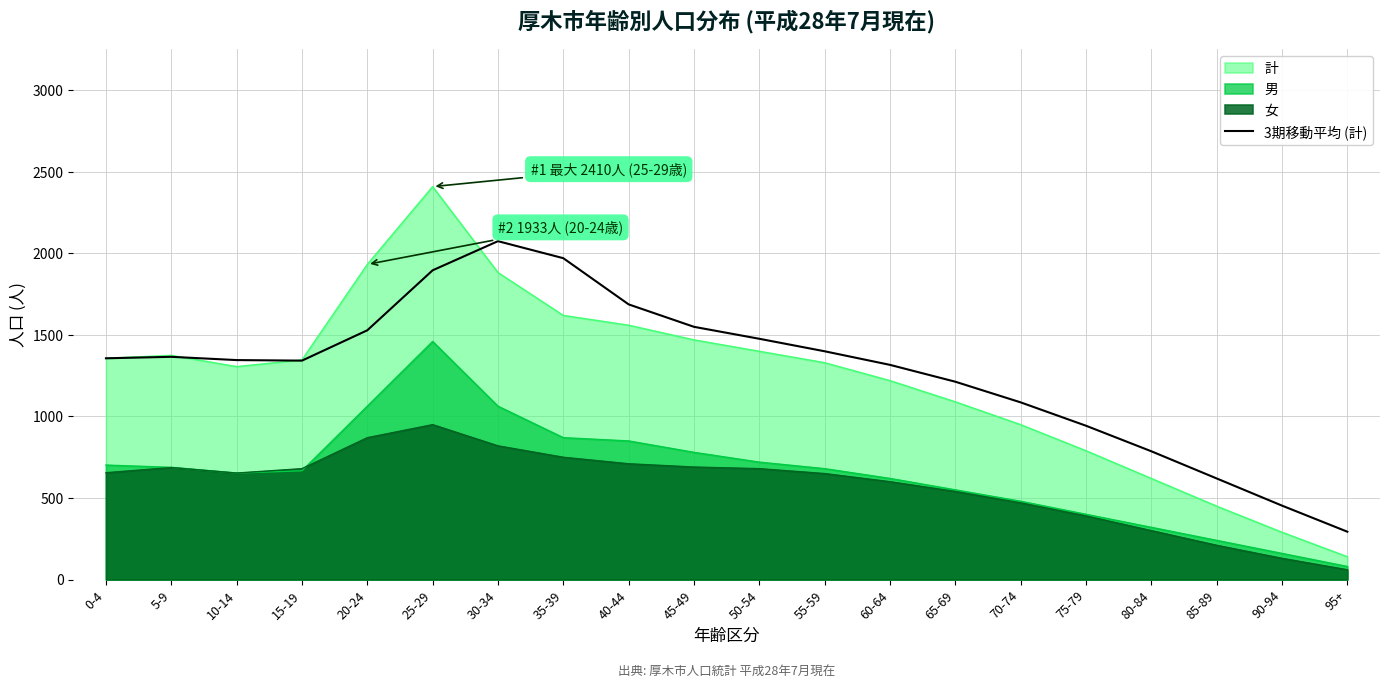

What is the spread (max minus min) of values at 50-54?

796.7